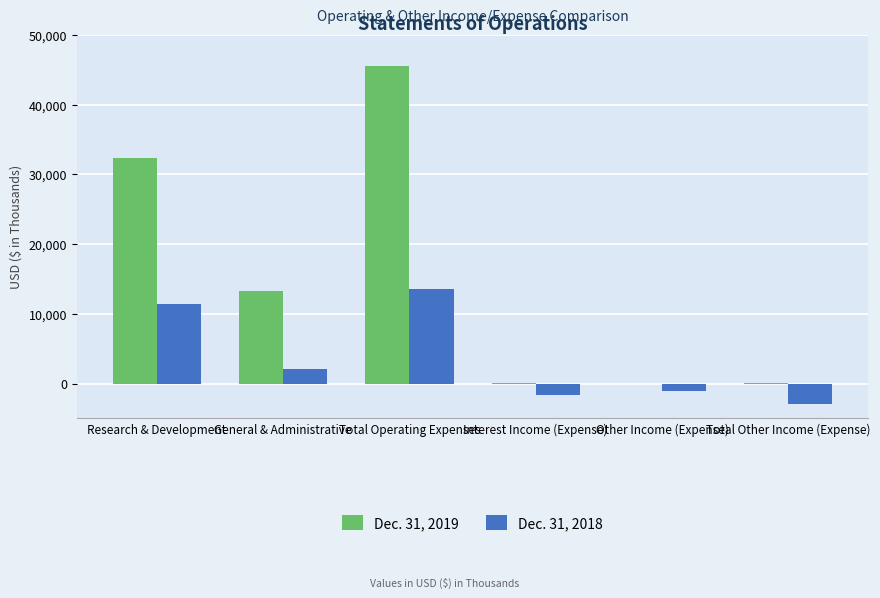

Is it true that Dec. 31, 2019 equals 13232 at General & Administrative?

True